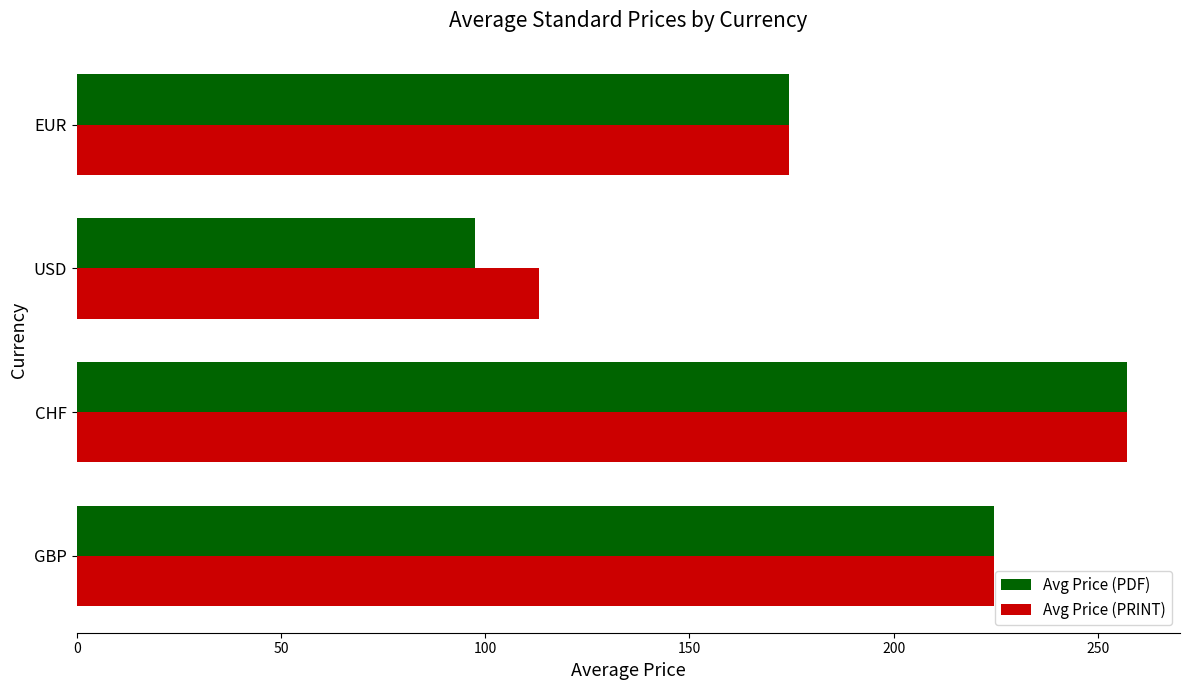

Read the Avg Price (PRINT) value at GBP.

224.6